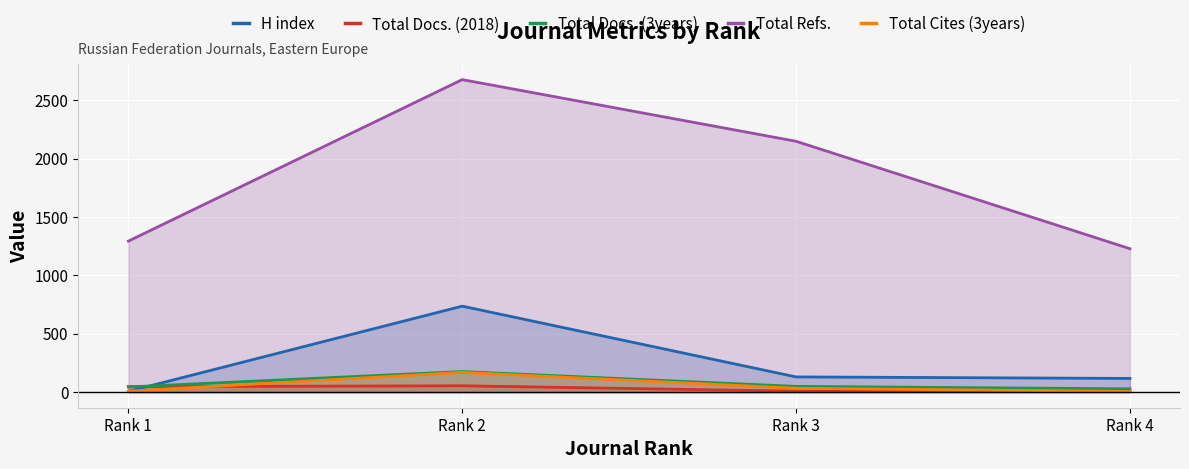

What is the difference between the second highest and second lowest values in the Total Docs. (2018) series?

38